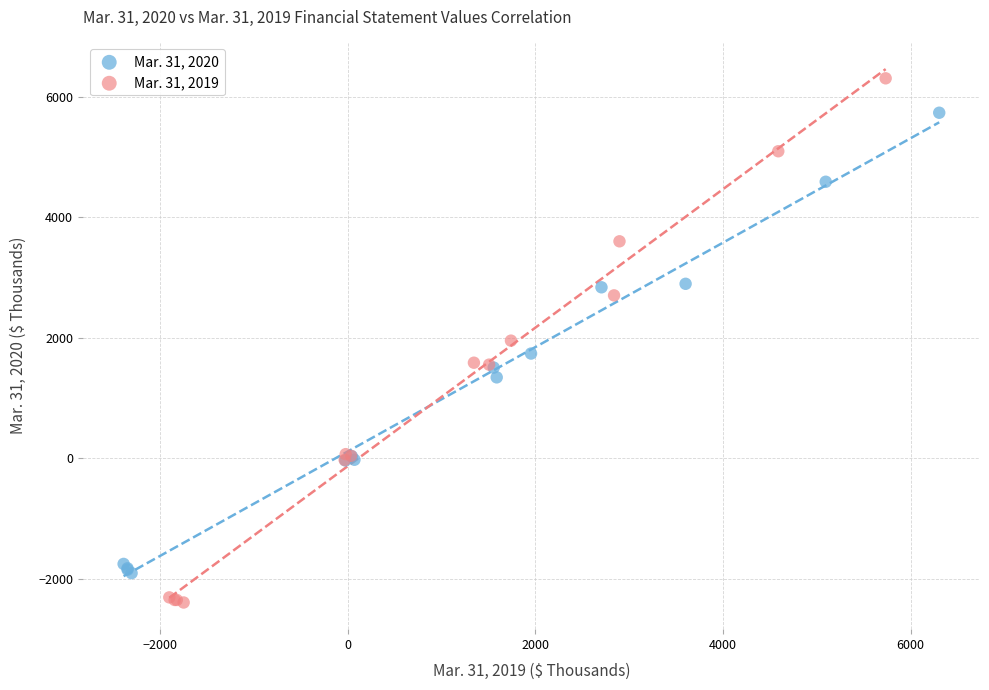

Which series reaches the minimum Y coordinate?

Mar. 31, 2019